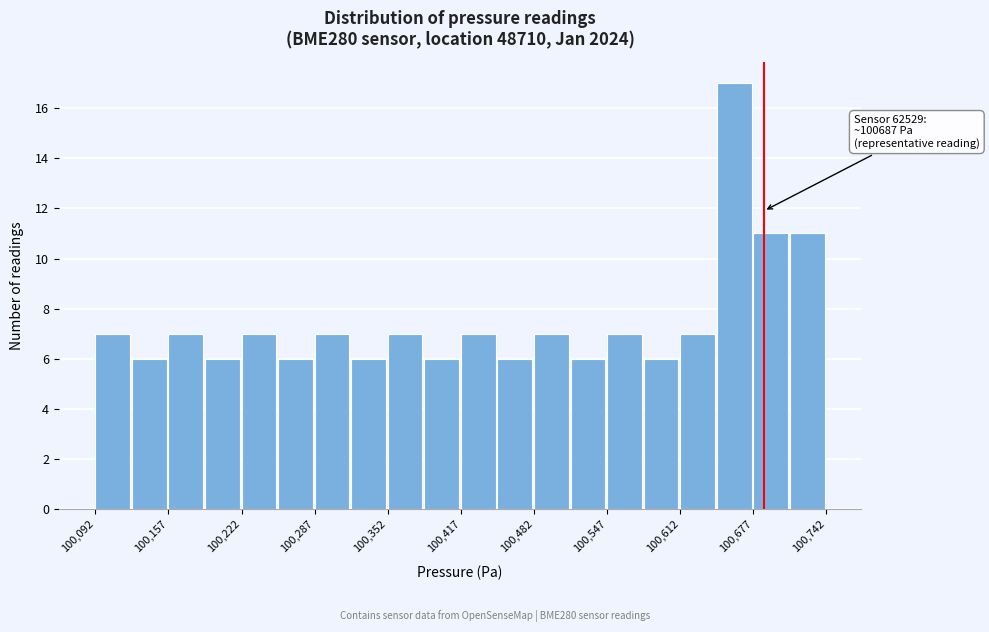

Read against the x-axis, roughly where is the centre of the tallest bar?

100660